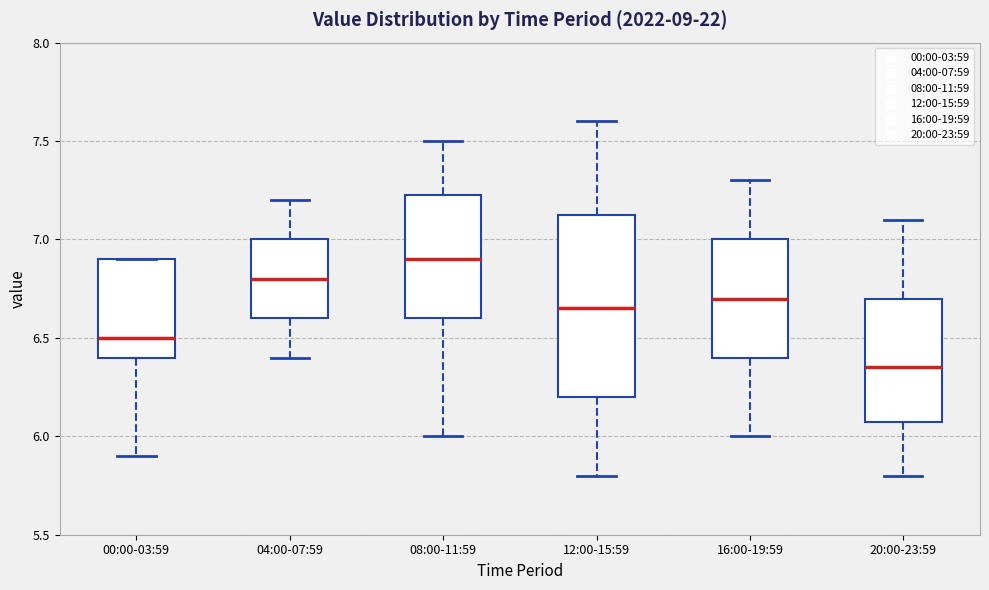

Reading left to right, read every box against the y-axis: the position of its median line, the range the box covers, and the ends of its whiskers. The values are not printed on the chart, so give them approximately, as read against the axis.

00:00-03:59: median 6.50, box 6.40 to 6.90, whiskers 5.90 to 6.90
04:00-07:59: median 6.80, box 6.60 to 7.00, whiskers 6.40 to 7.20
08:00-11:59: median 6.90, box 6.60 to 7.25, whiskers 6.00 to 7.50
12:00-15:59: median 6.65, box 6.20 to 7.15, whiskers 5.80 to 7.60
16:00-19:59: median 6.70, box 6.40 to 7.00, whiskers 6.00 to 7.30
20:00-23:59: median 6.35, box 6.10 to 6.70, whiskers 5.80 to 7.10